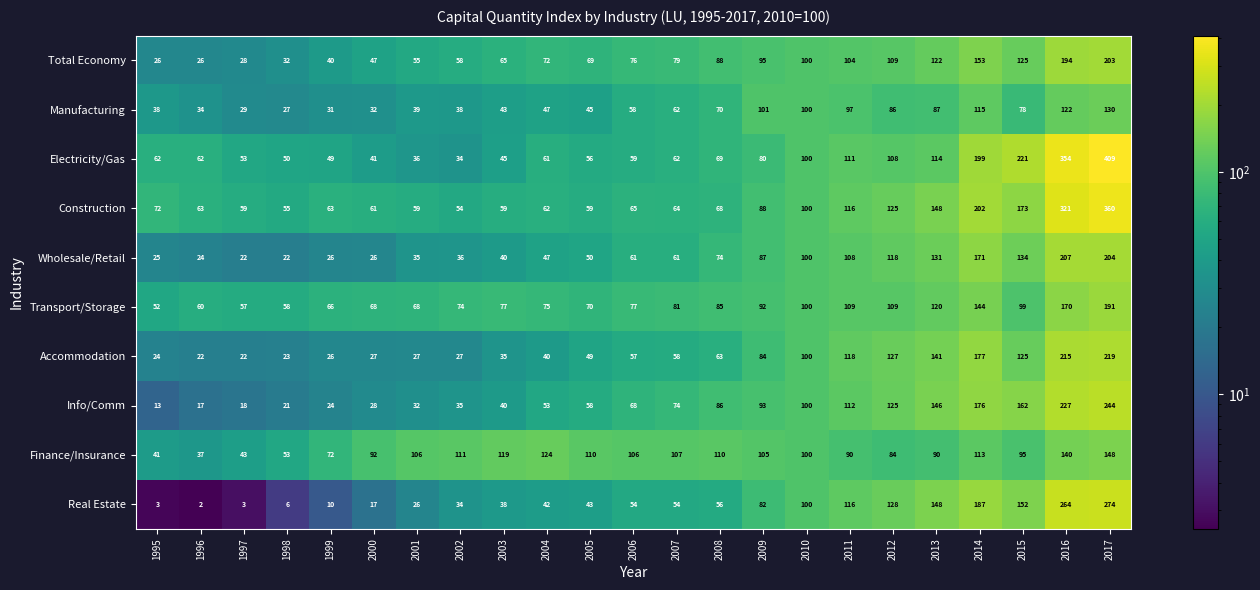

At which label does Manufacturing reach its minimum?

1998